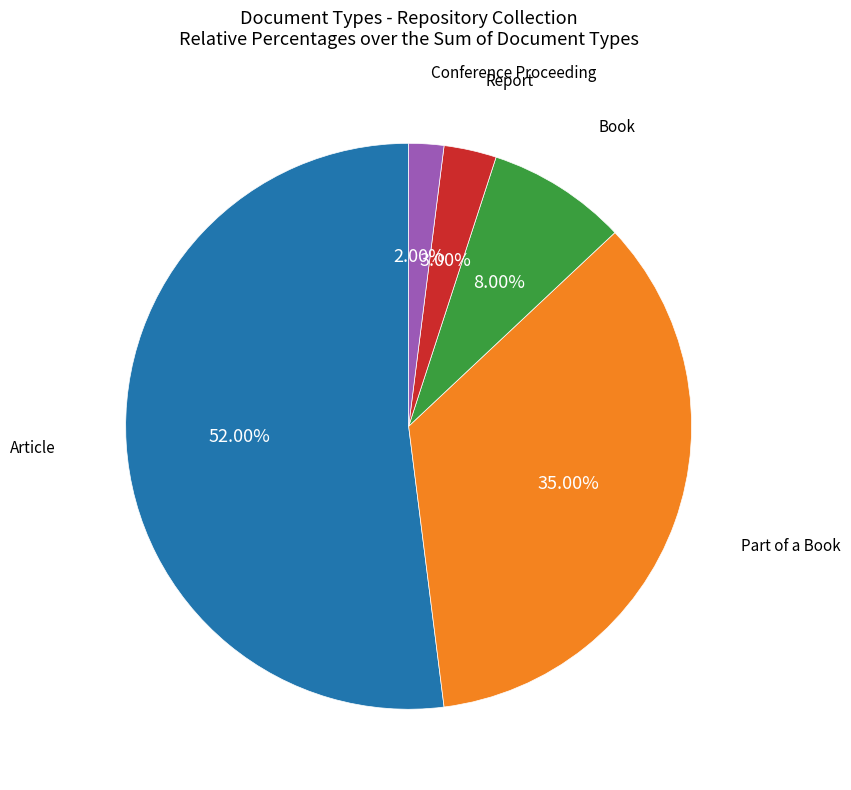

How many segments does this pie chart have?

5